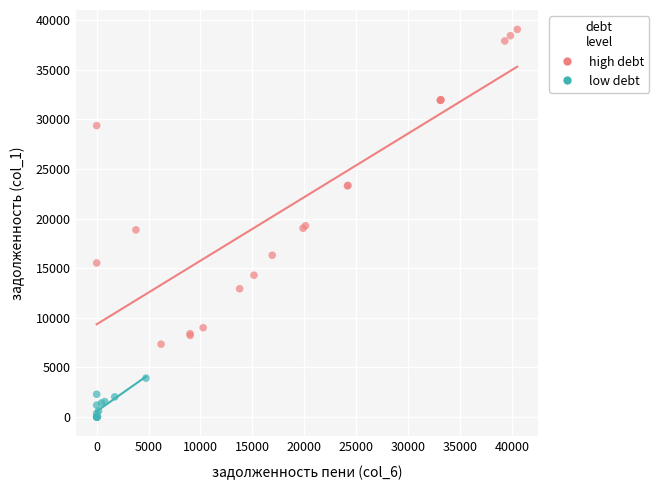

Which series has the largest Y range (max minus min)?

high debt